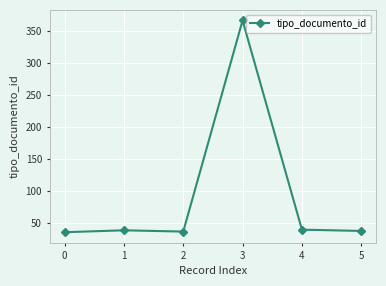

What is the difference between the maximum and minimum values?

331